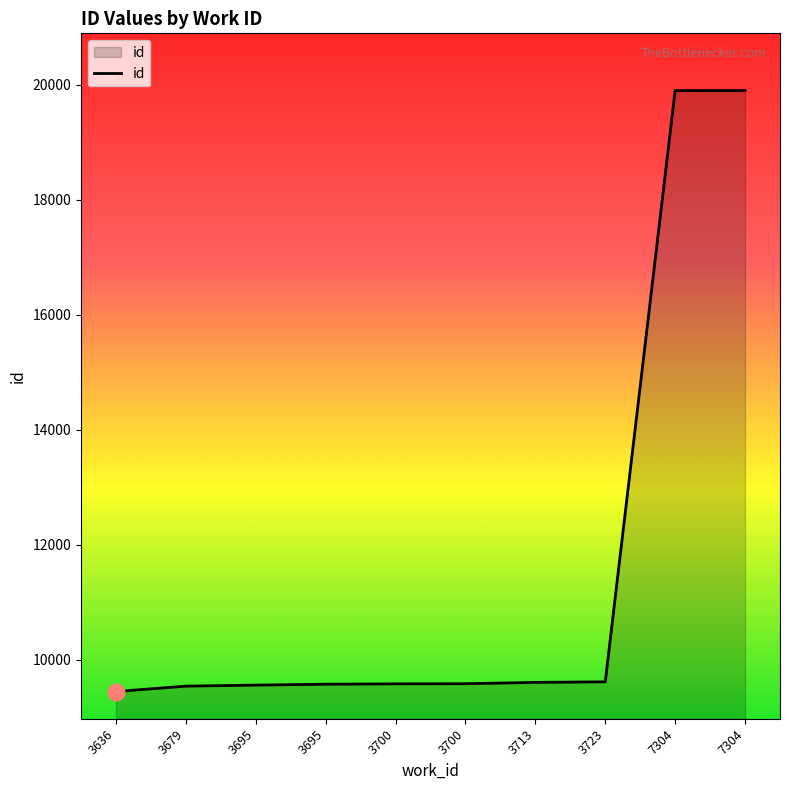

What is the difference between the second highest and minimum values?

10446